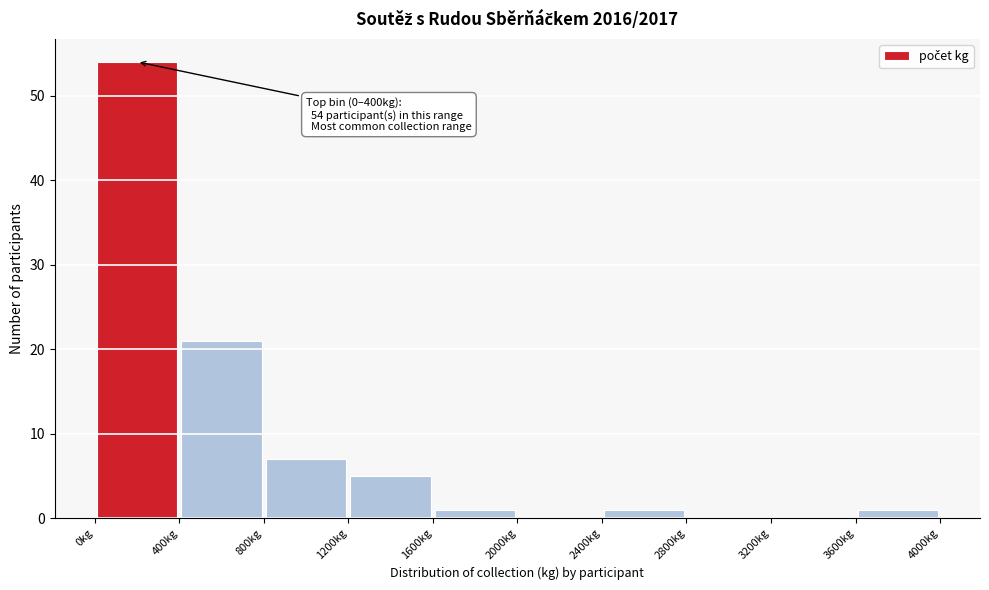

Over which range of the x-axis is the bar tallest?

0 to 400